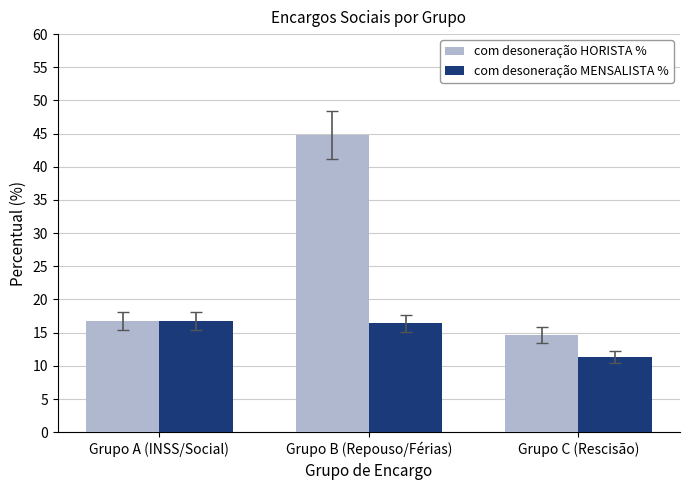

What is the sum of all com desoneração MENSALISTA % values?

44.5